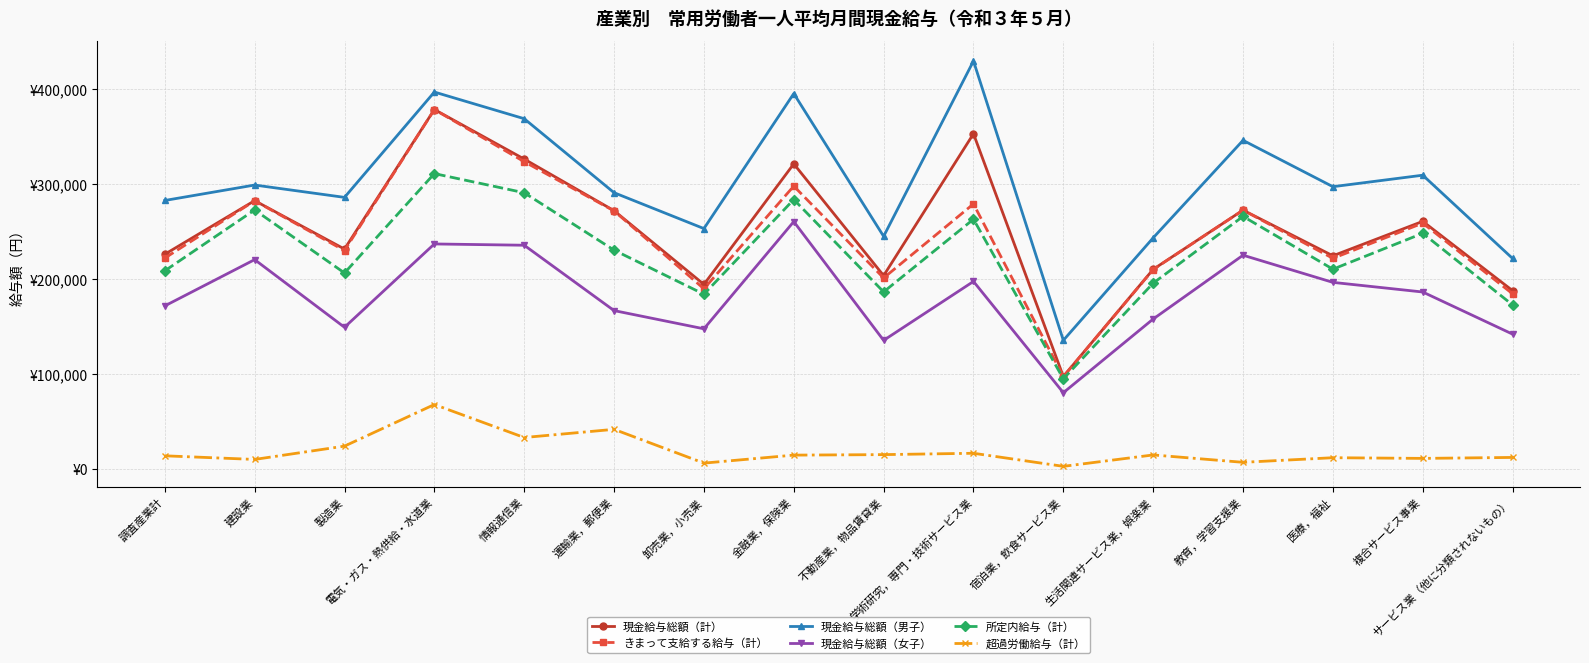

What is the average value of the きまって支給する給与（計） series?

244749